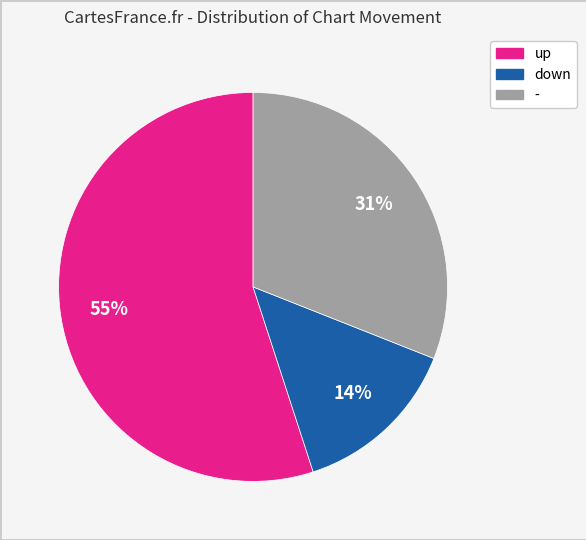

What is the majority slice?

up